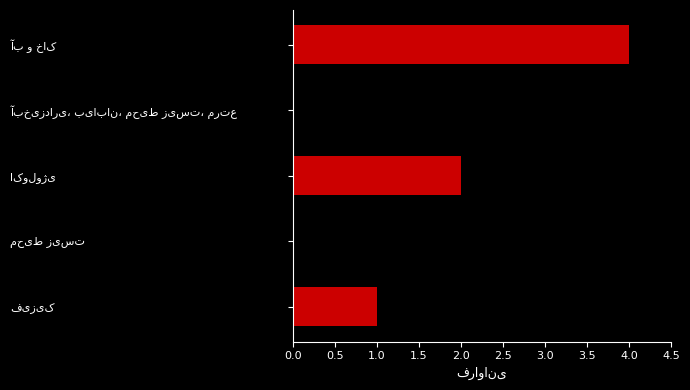

What is the value of the 3rd bar from the top?

2